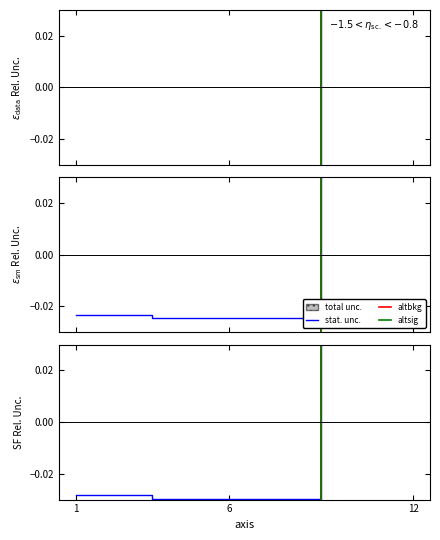

How many data points does each series have?

3